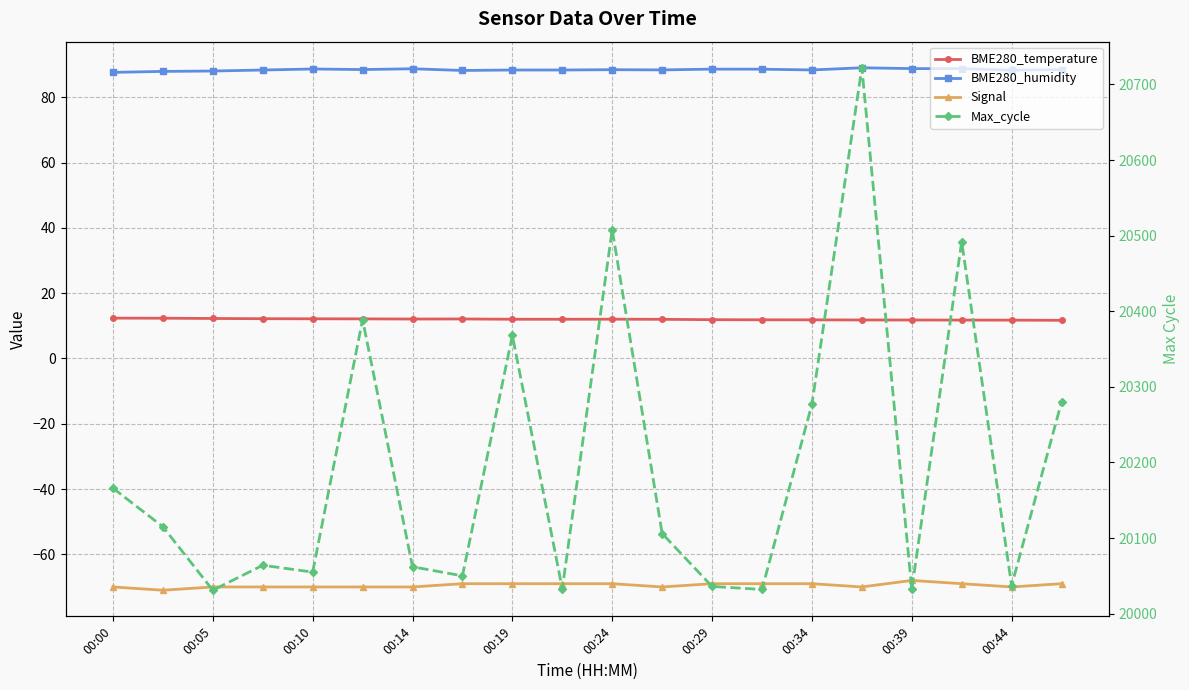

True or false: BME280_temperature and Signal intersect in this chart.

False